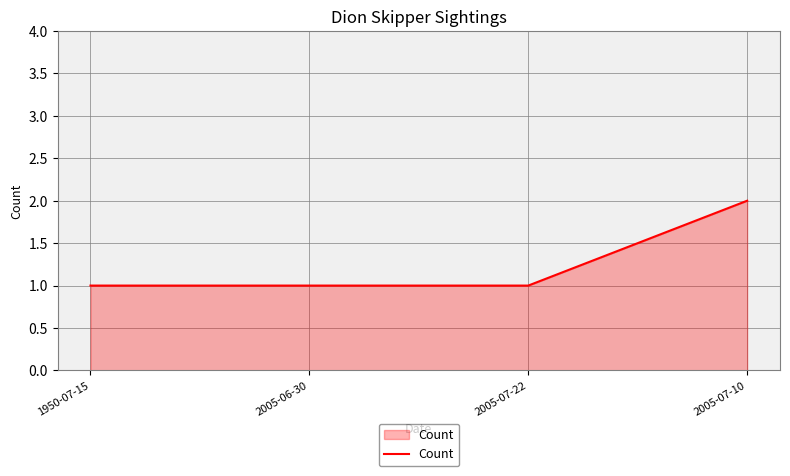

Which category has the highest value across all series?

2005-07-10